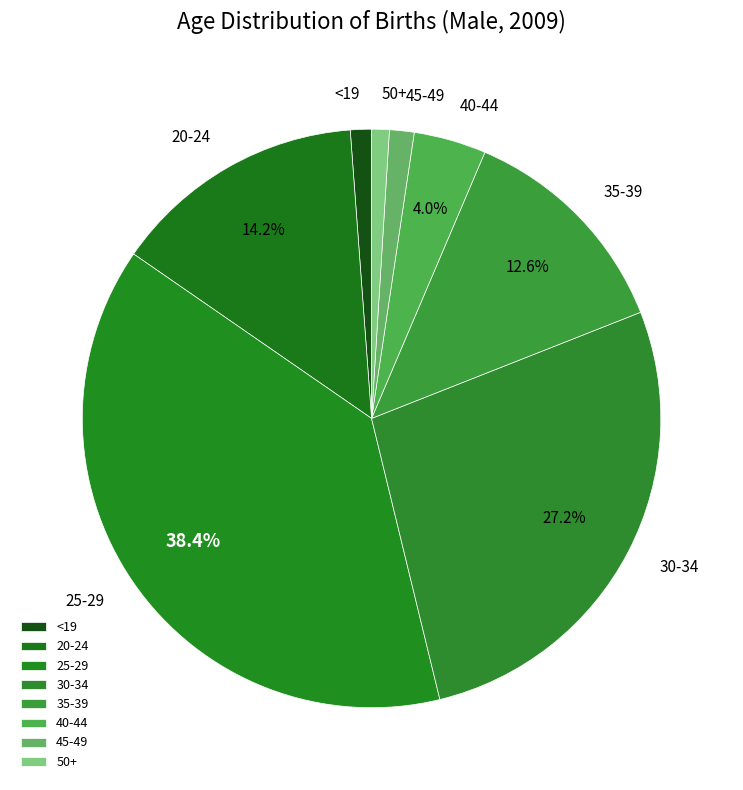

How many slices are in this pie chart?

8